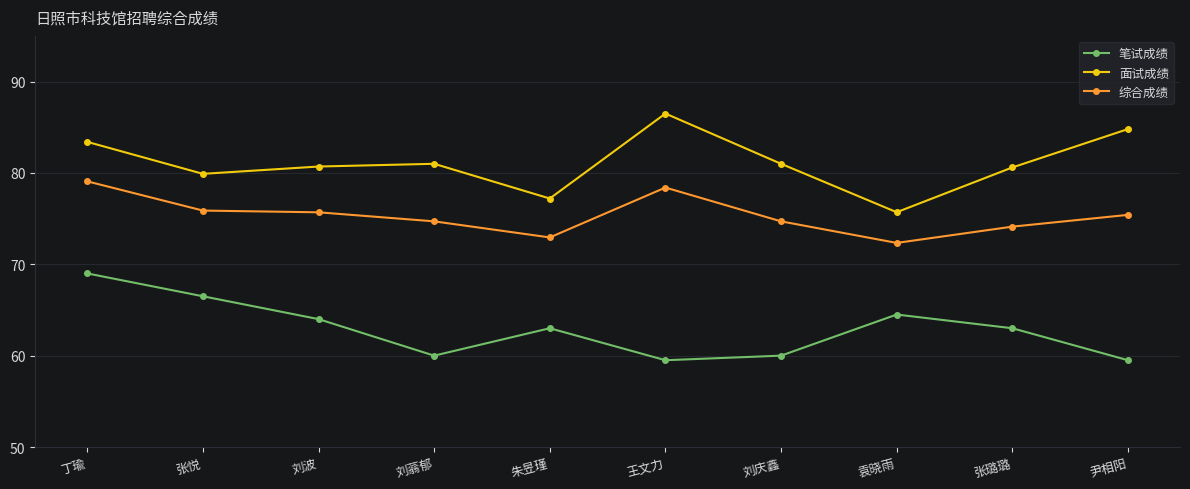

True or false: 面试成绩 has more than 0 points higher than both neighbors.

True